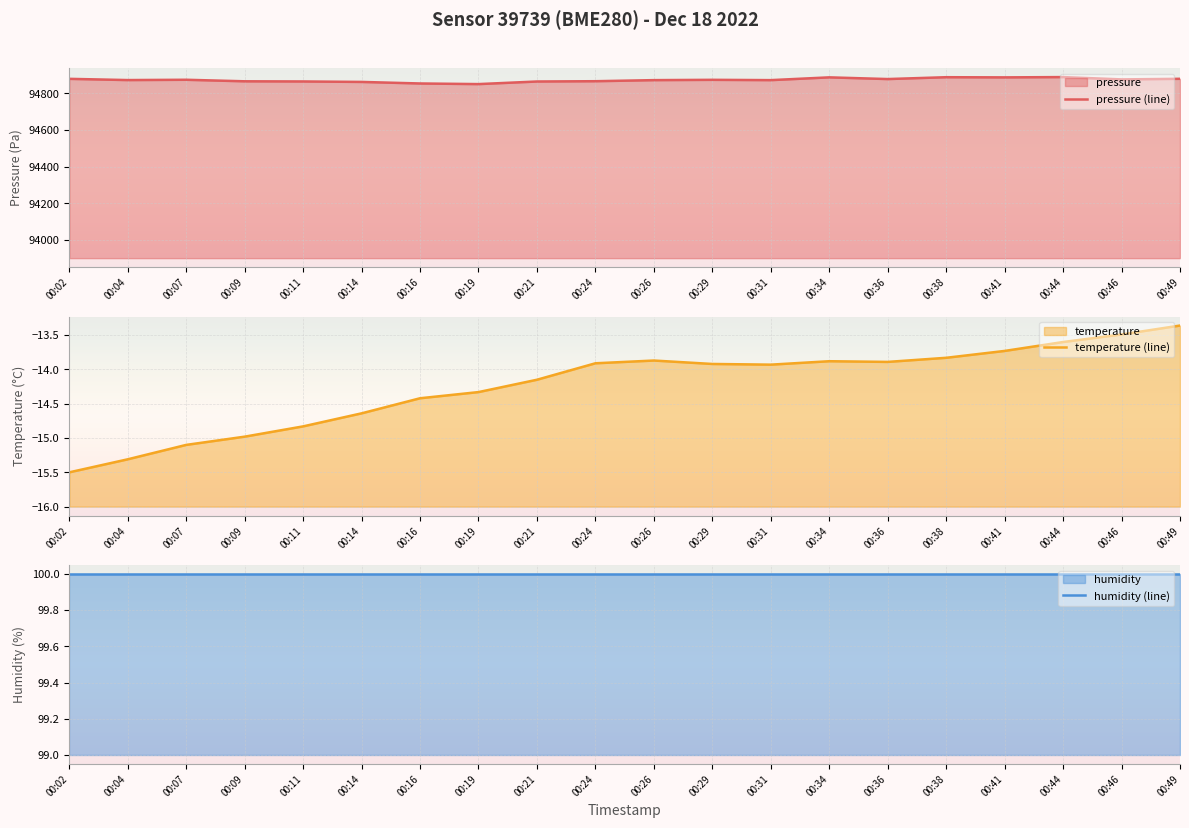

Is it true that humidity (line) equals 100.0 at 00:34?

True